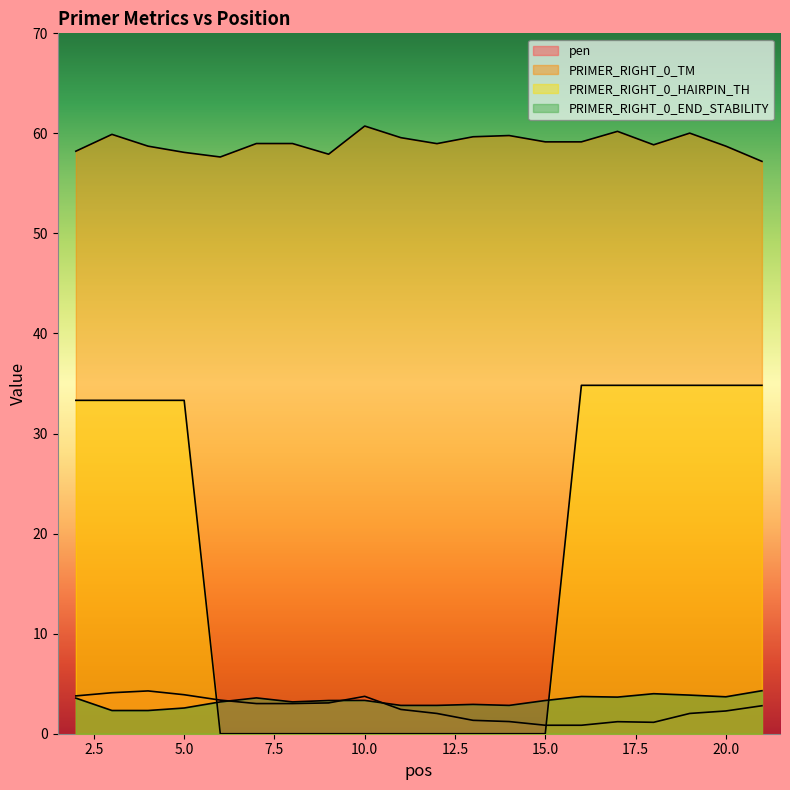

Reading left to right, transcribe all the data shown in this chart.

pen: 2=3.8	3=4.1	4=4.3	5=3.9	6=3.4	7=3.0	8=3.0	9=3.1	10=3.7	11=2.4	12=2.0	13=1.3	14=1.2	15=0.8	16=0.8	17=1.2	18=1.1	19=2.0	20=2.3	21=2.8
PRIMER_RIGHT_0_TM: 2=58.2	3=59.9	4=58.7	5=58.1	6=57.6	7=59.0	8=59.0	9=57.9	10=60.7	11=59.6	12=59.0	13=59.7	14=59.8	15=59.2	16=59.2	17=60.2	18=58.9	19=60.0	20=58.7	21=57.2
PRIMER_RIGHT_0_HAIRPIN_TH: 2=33.3	3=33.3	4=33.3	5=33.3	6=0.0	7=0.0	8=0.0	9=0.0	10=0.0	11=0.0	12=0.0	13=0.0	14=0.0	15=0.0	16=34.8	17=34.8	18=34.8	19=34.8	20=34.8	21=34.8
PRIMER_RIGHT_0_END_STABILITY: 2=3.6	3=2.3	4=2.3	5=2.6	6=3.2	7=3.6	8=3.2	9=3.3	10=3.3	11=2.8	12=2.8	13=2.9	14=2.8	15=3.3	16=3.7	17=3.7	18=4.0	19=3.9	20=3.7	21=4.3